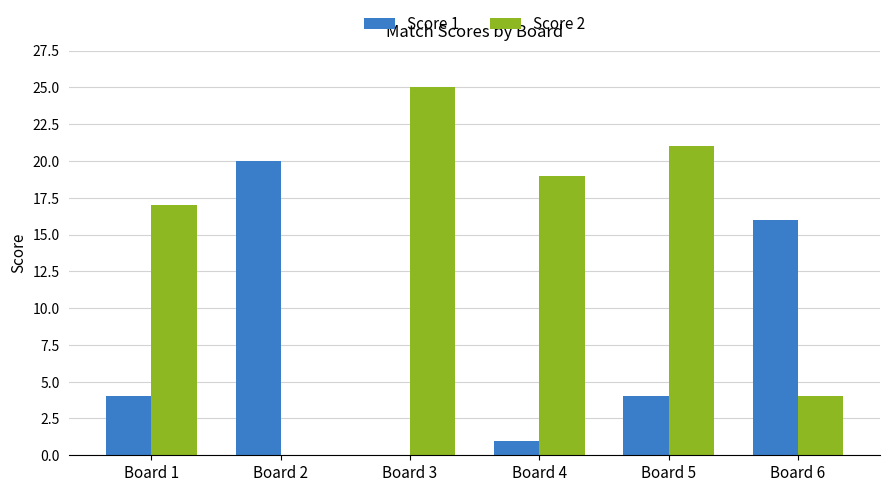

Which series has the largest total across all categories?

Score 2